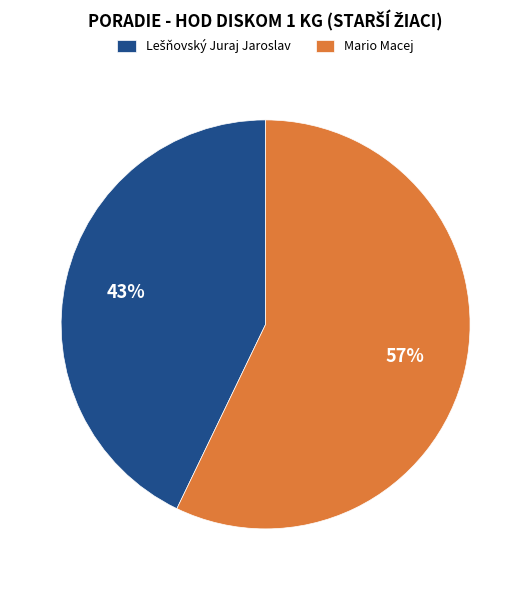

Which slice is the largest?

Mario Macej